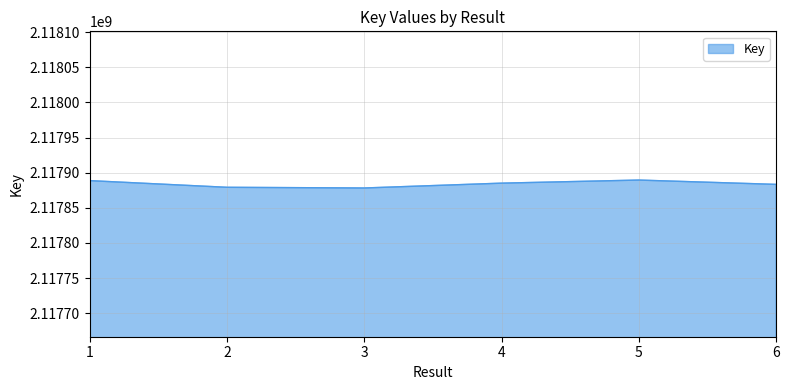

The value at 6 is 2117883380. True or false?

True